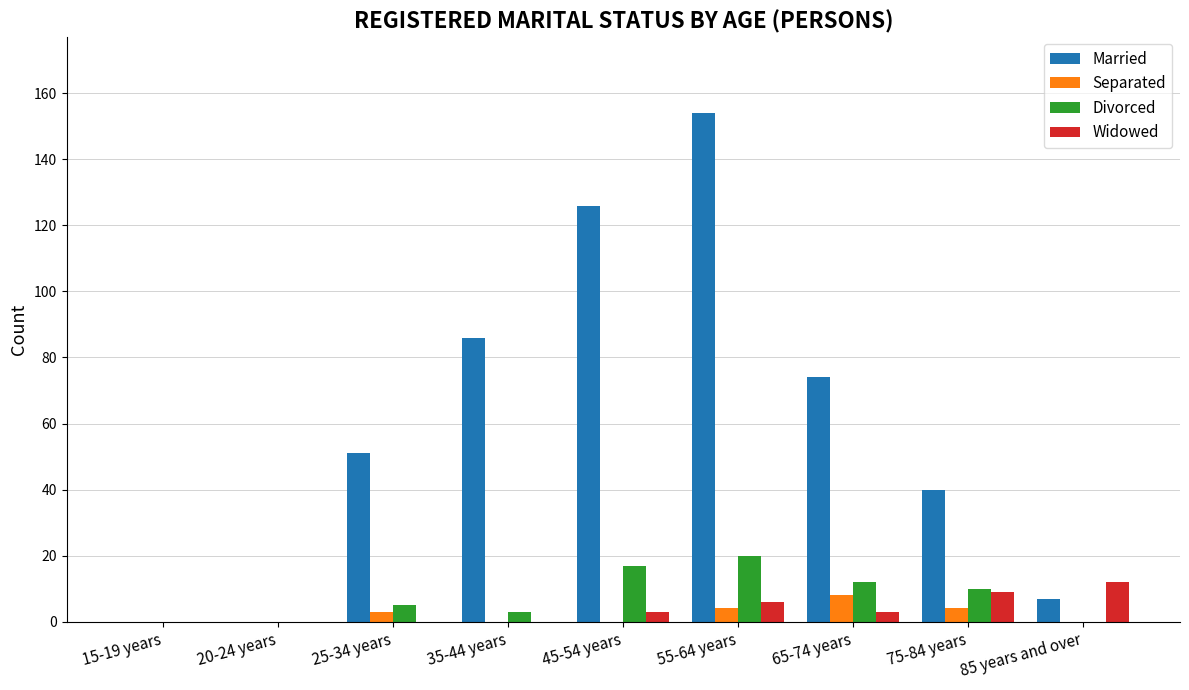

Which label corresponds to the largest value in the chart?

55-64 years